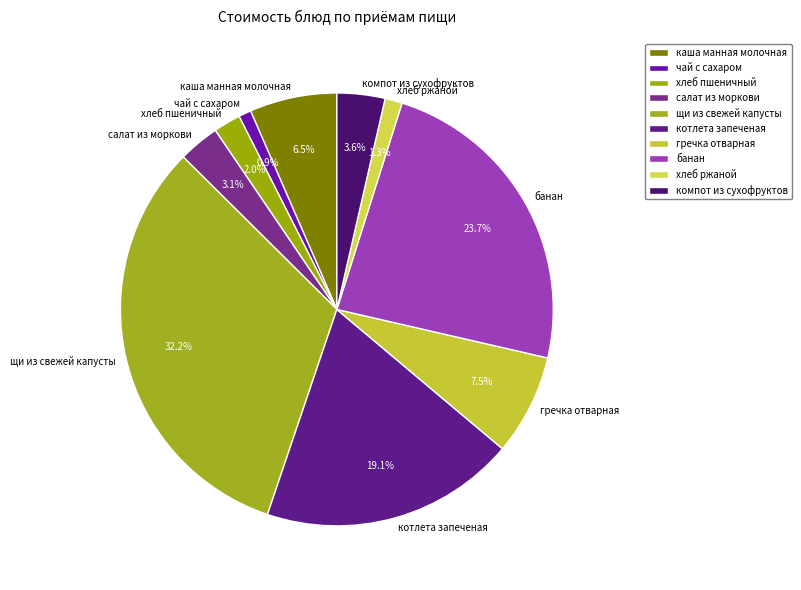

To the nearest percent, what is the difference between the котлета запеченая and гречка отварная slice percentages?

12%